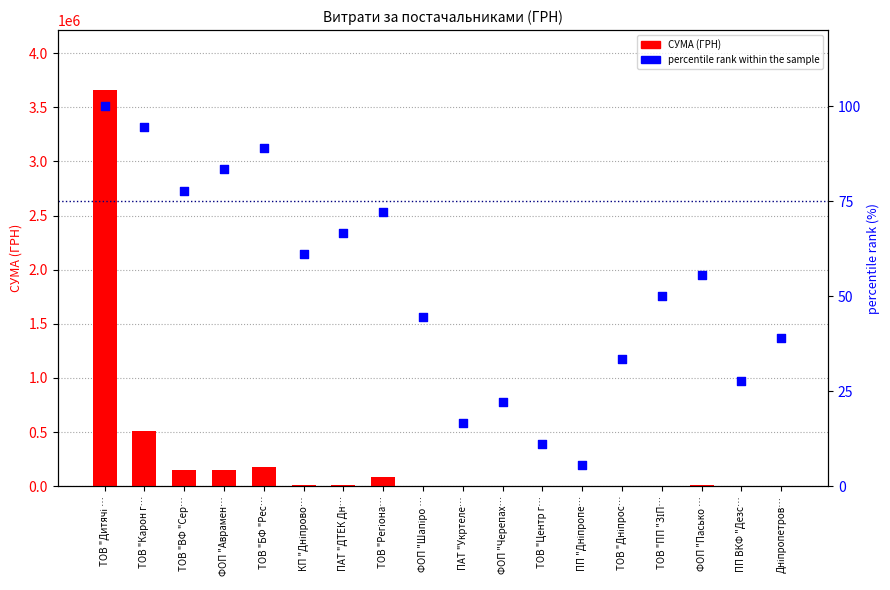

Which series has the largest total across all categories?

СУМА (ГРН)